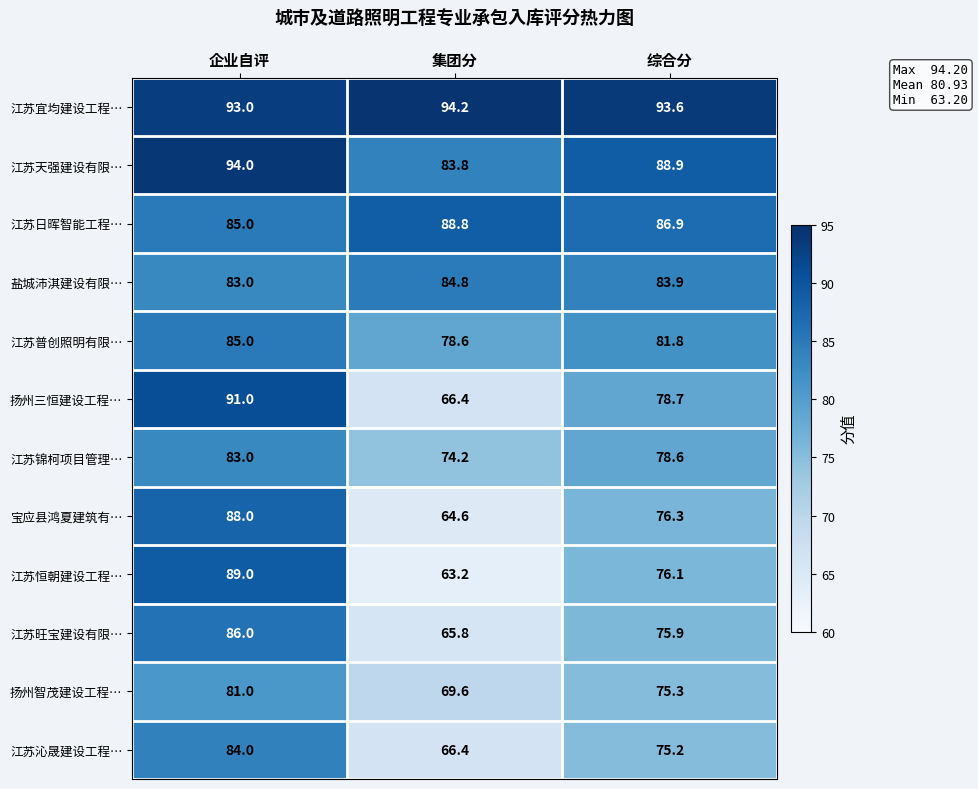

What is the difference between the highest and lowest values at 集团分?

31.0